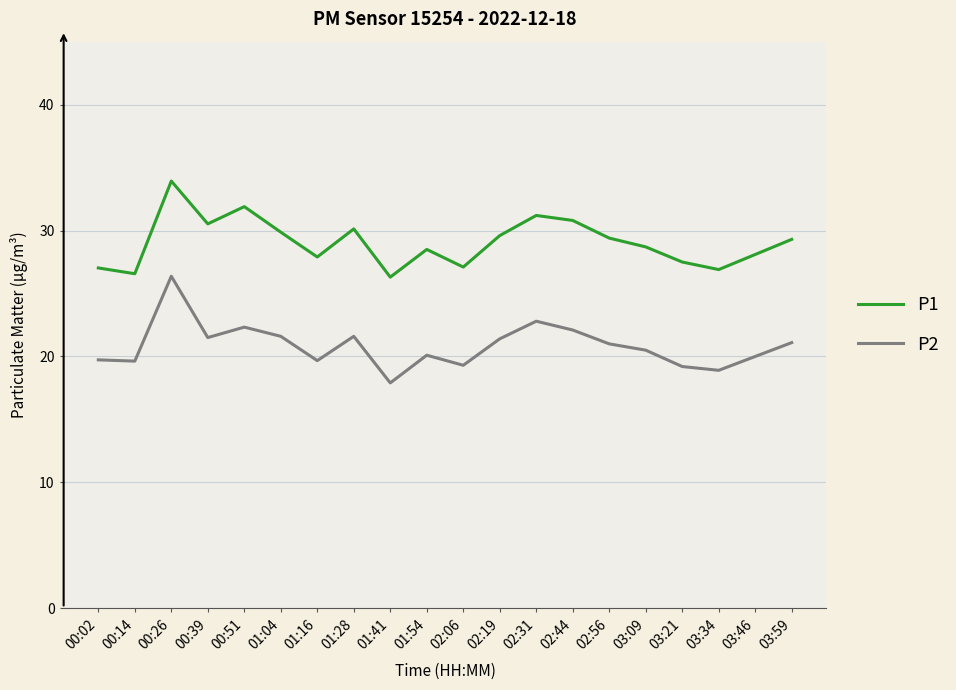

True or false: P2 and P1 cross at least once.

False